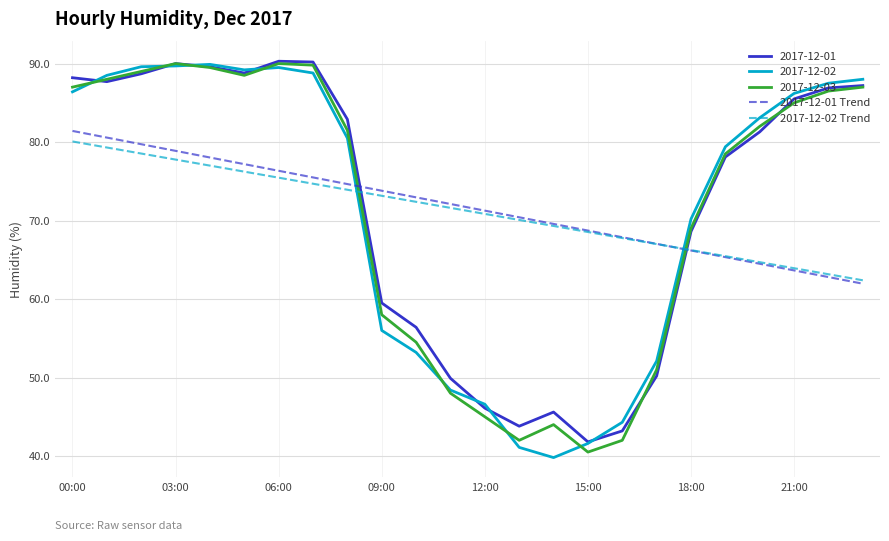

What is the highest value of the 2017-12-01 Trend series?

81.4